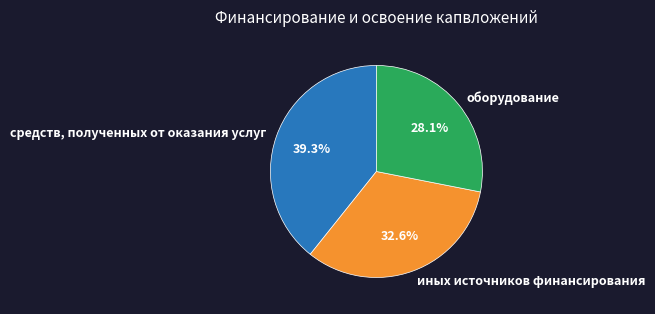

To the nearest percent, what is the combined percentage of оборудование and средств, полученных от оказания услуг?

67%